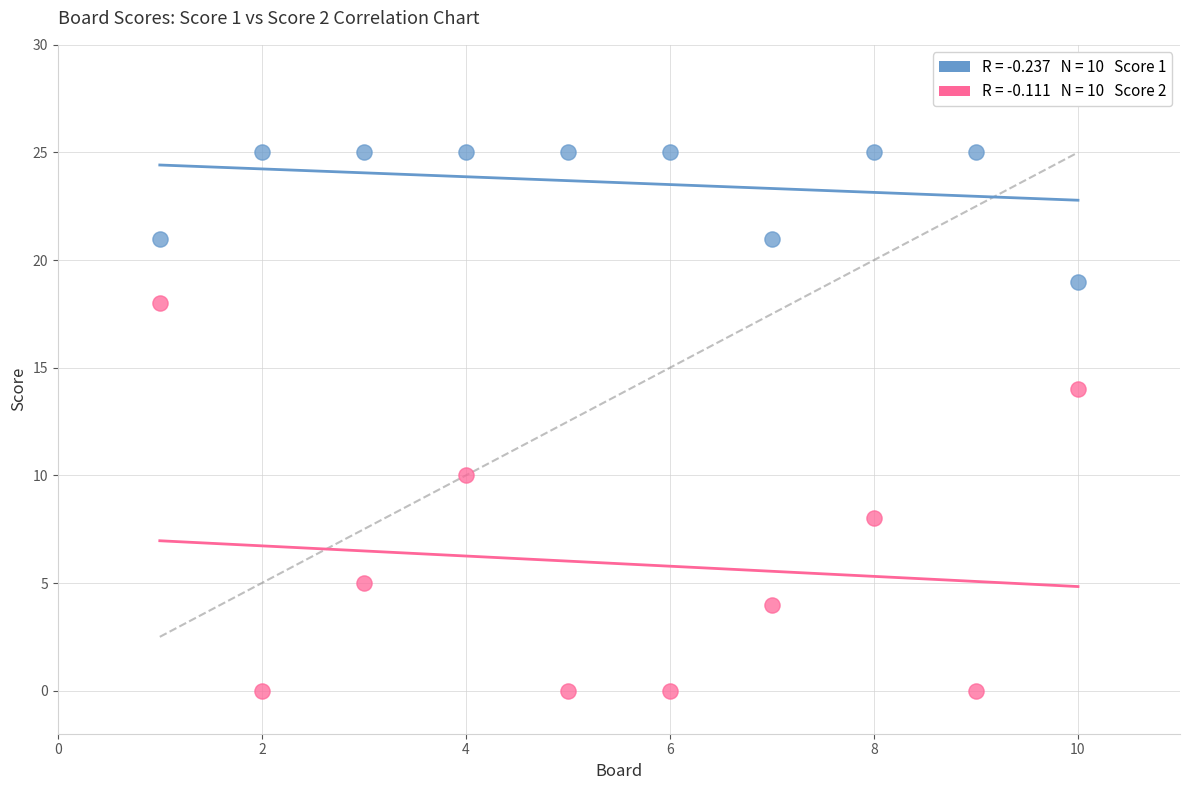

Across all data points, what is the range of Y values (max minus min)?

25